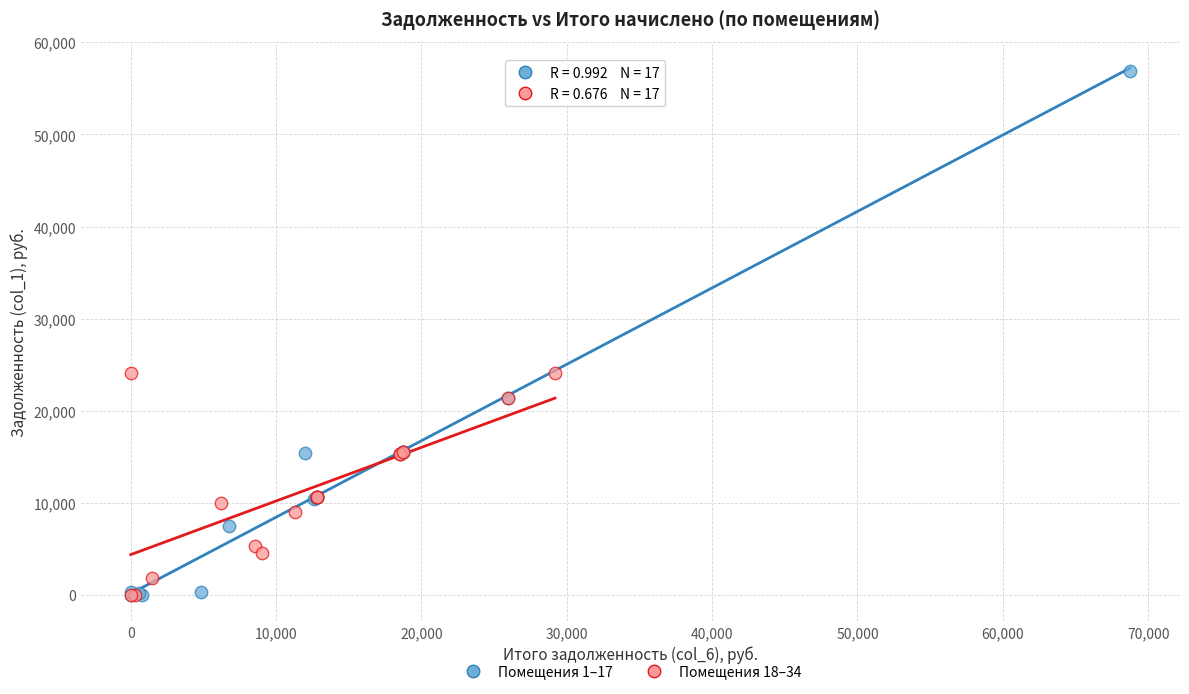

Which series contains the highest Y value?

Помещения 1–17